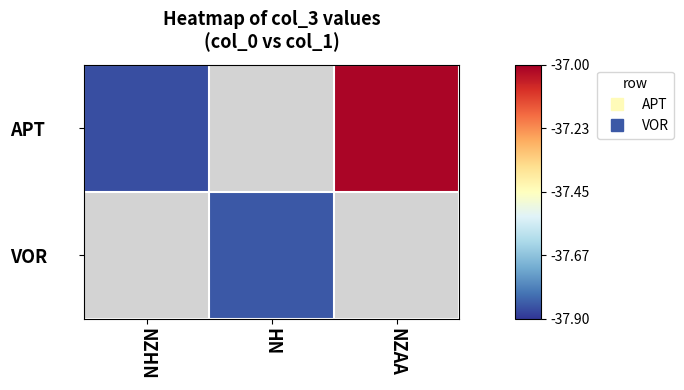

Rank the categories by APT value from lowest to highest.

NZHN, HN, NZAA